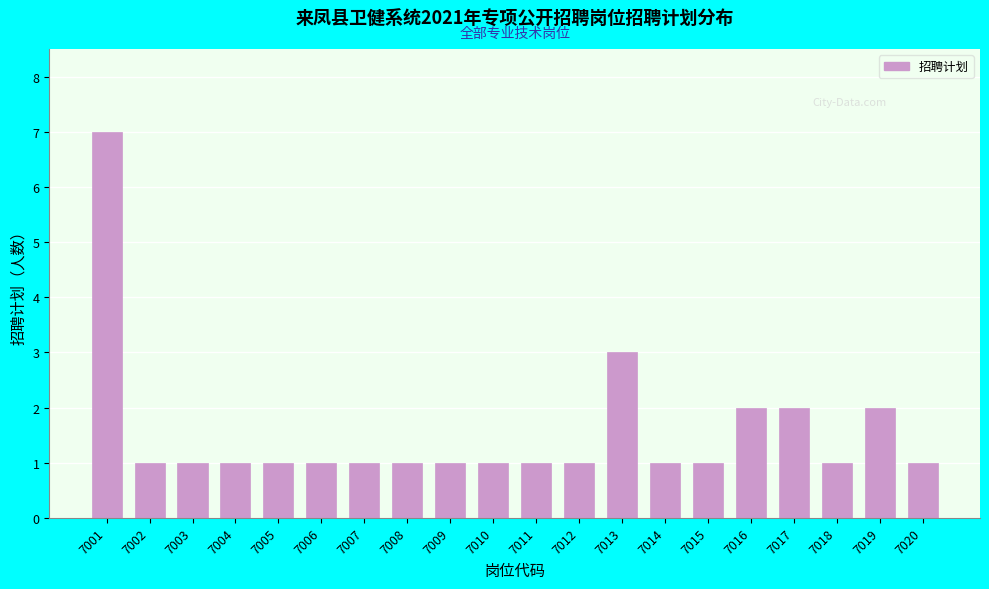

Reading left to right, extract all data points from this chart.

7001=7	7002=1	7003=1	7004=1	7005=1	7006=1	7007=1	7008=1	7009=1	7010=1	7011=1	7012=1	7013=3	7014=1	7015=1	7016=2	7017=2	7018=1	7019=2	7020=1